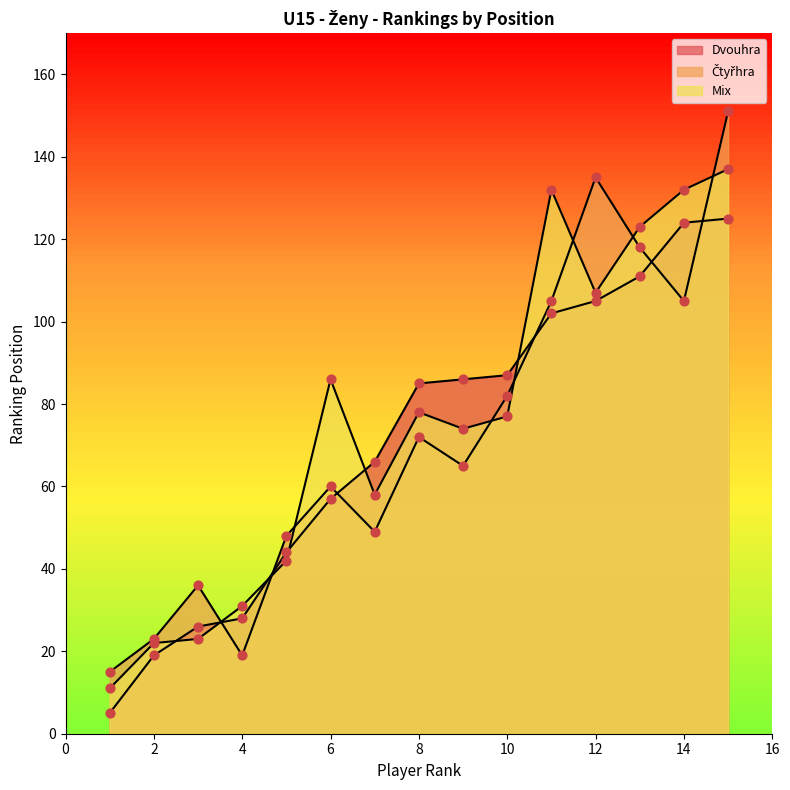

Which series reaches the maximum Y coordinate?

Čtyřhra